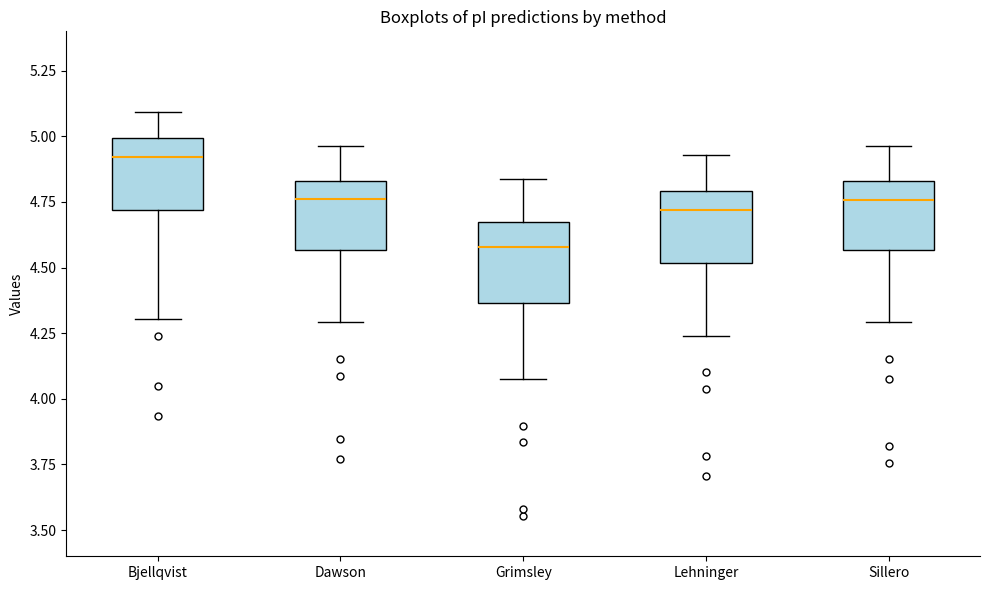

Where does the upper whisker of the box for Grimsley end on the y-axis? The values are not printed on the chart, so give them approximately, as read against the axis.

4.85